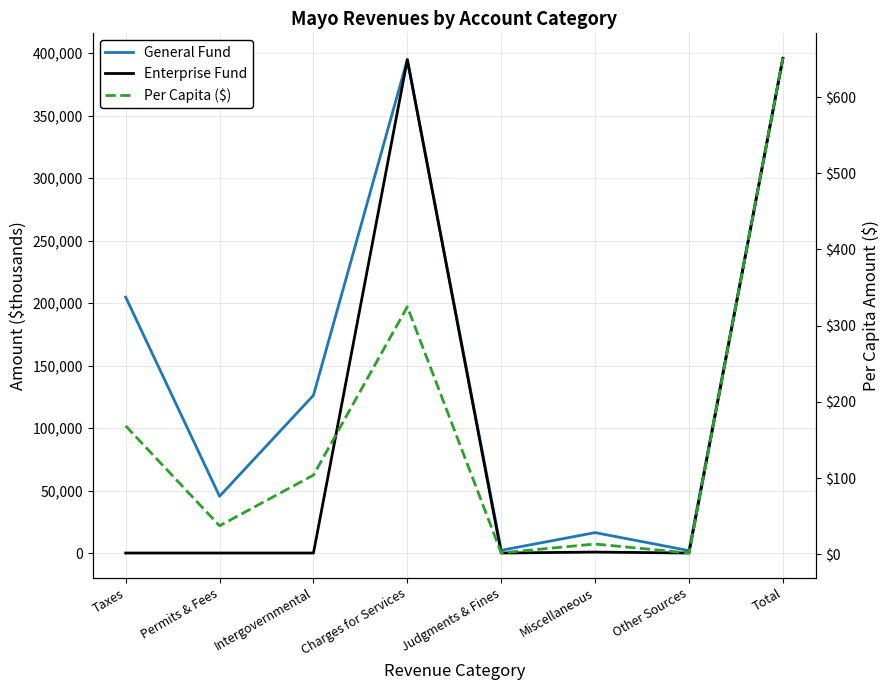

Which category has the lowest value in the Enterprise Fund series?

Taxes